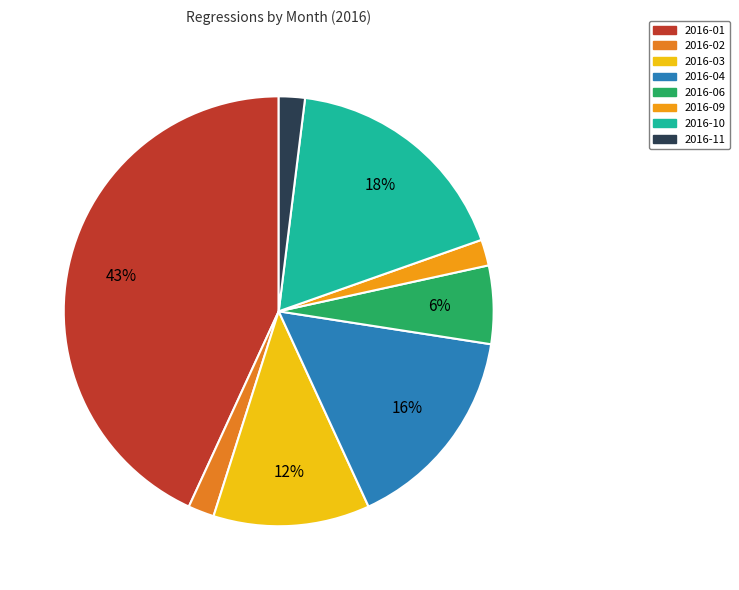

True or false: 2016-11 accounts for 2% of the total.

True